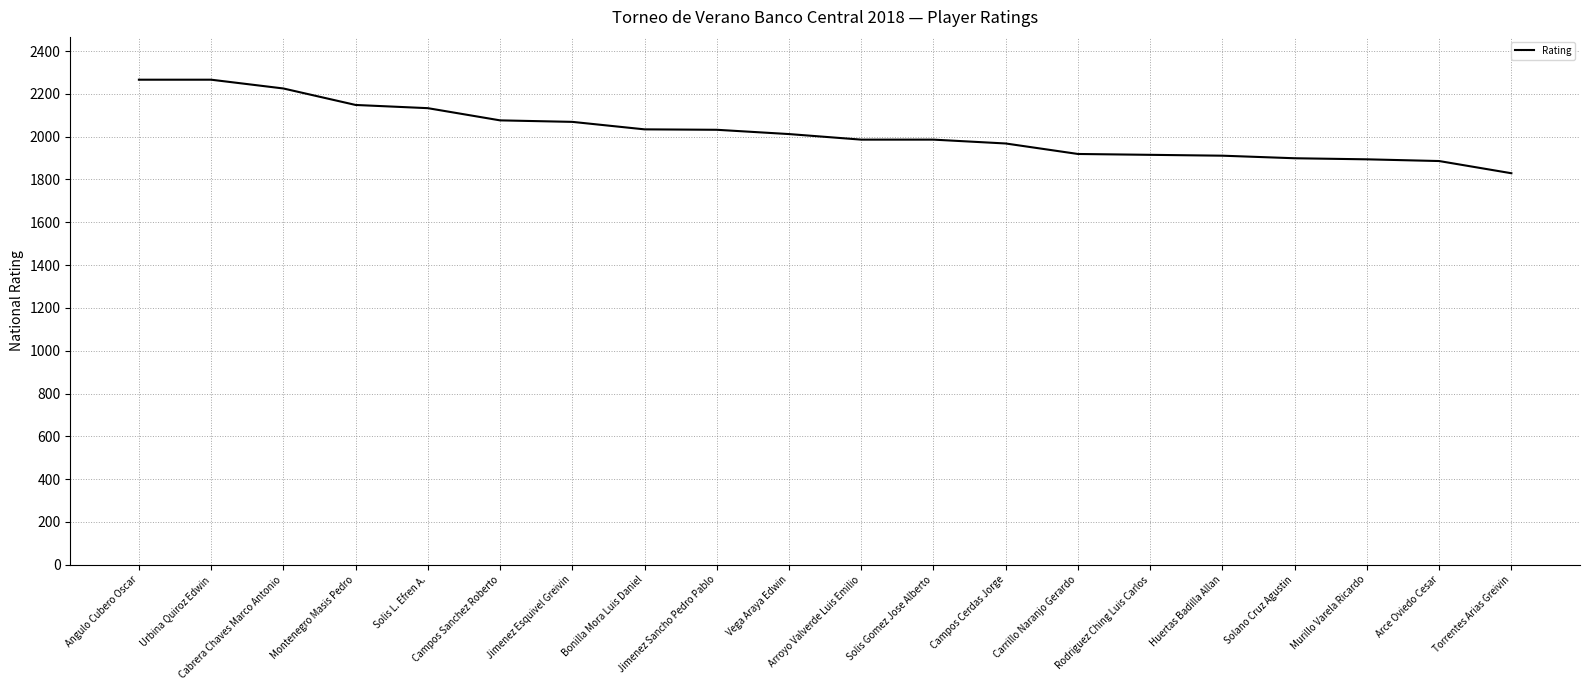

What is the greatest value displayed?

2266